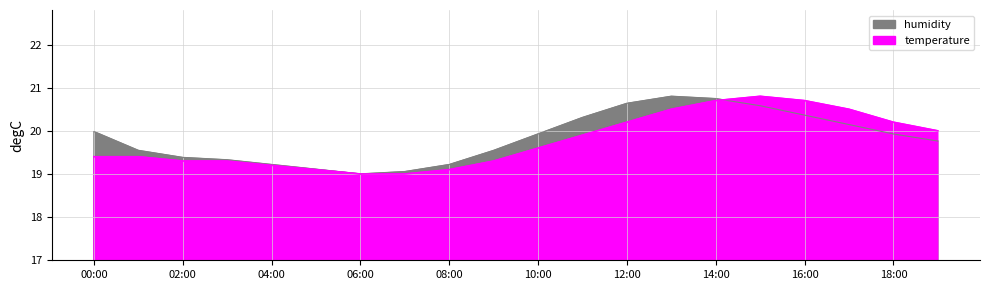

Where do temperature and humidity first cross each other?

14:00 and 15:00